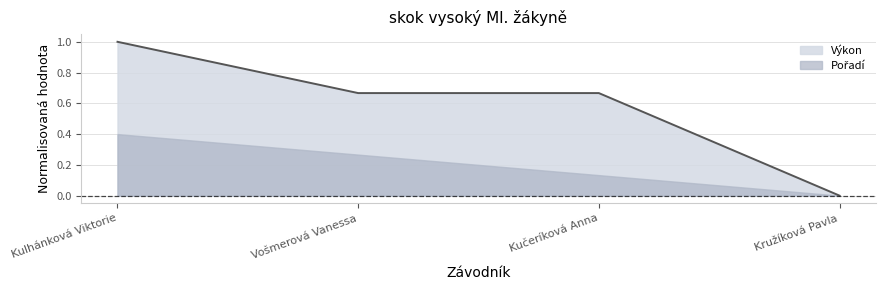

What is the label of the 4th point from the left?

Kružíková Pavla